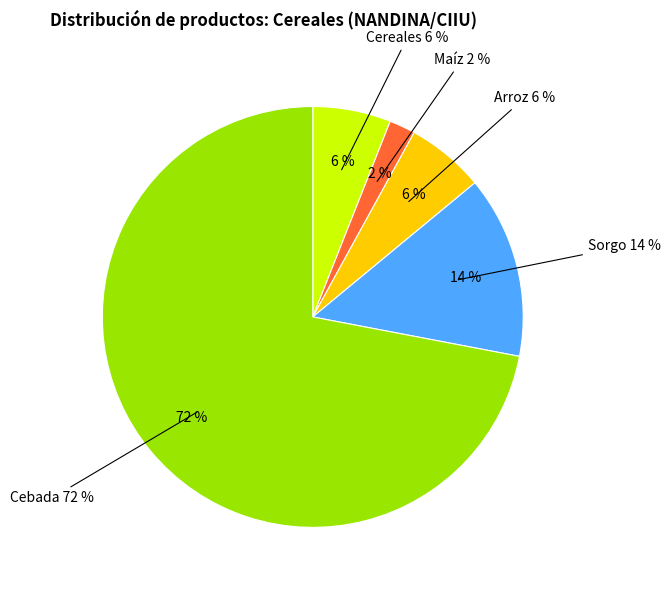

To the nearest percent, what is the combined percentage of Sorgo and Maíz?

16%